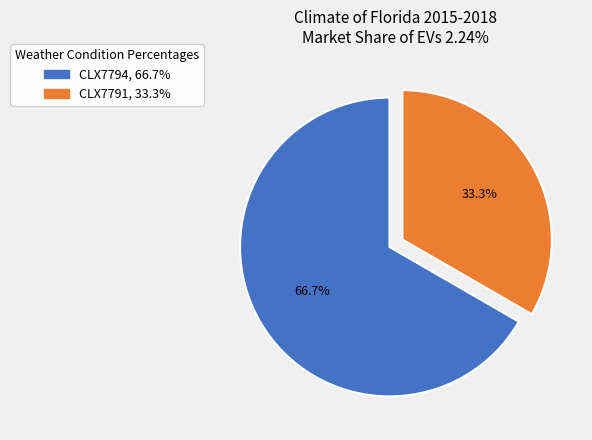

What percentage do CLX7794 and CLX7791 together represent?

100.0%